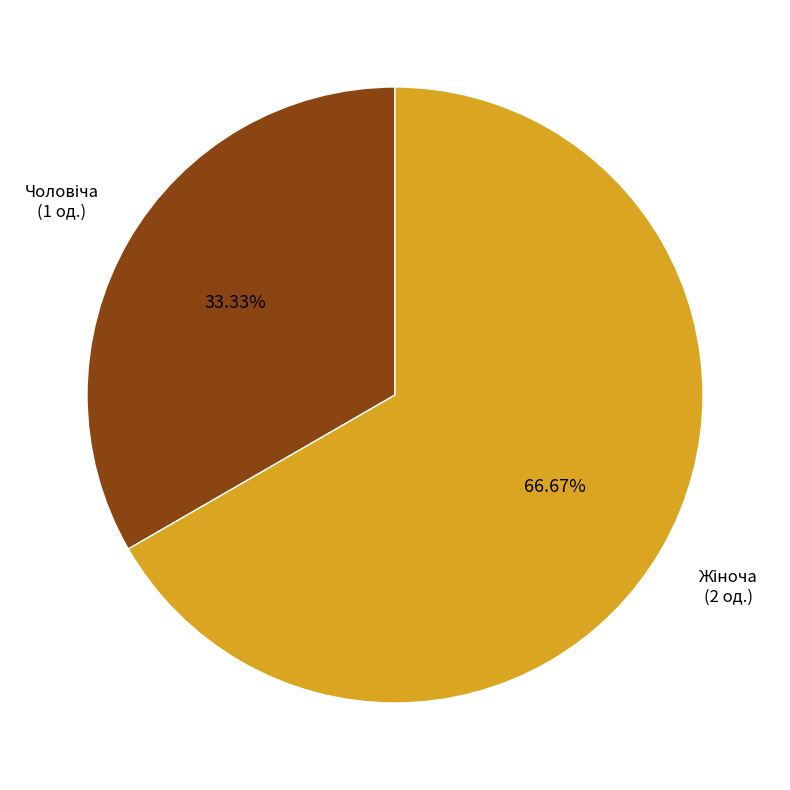

Is there a majority slice in this chart?

Yes